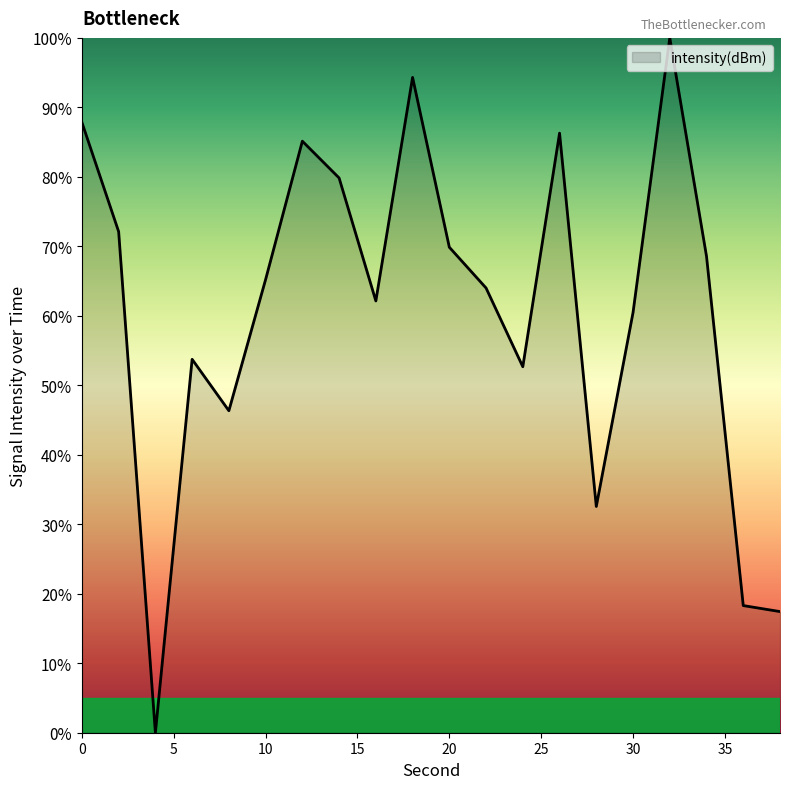

What is the average value?

60.8